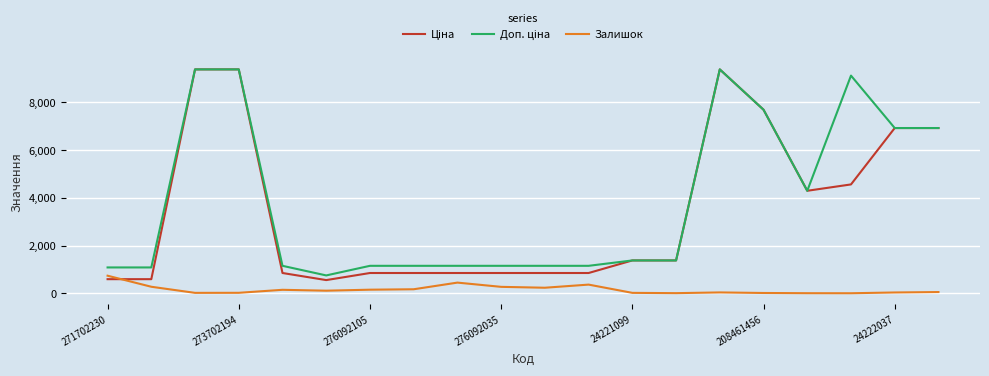

What is the maximum value shown in the chart?

9384.0